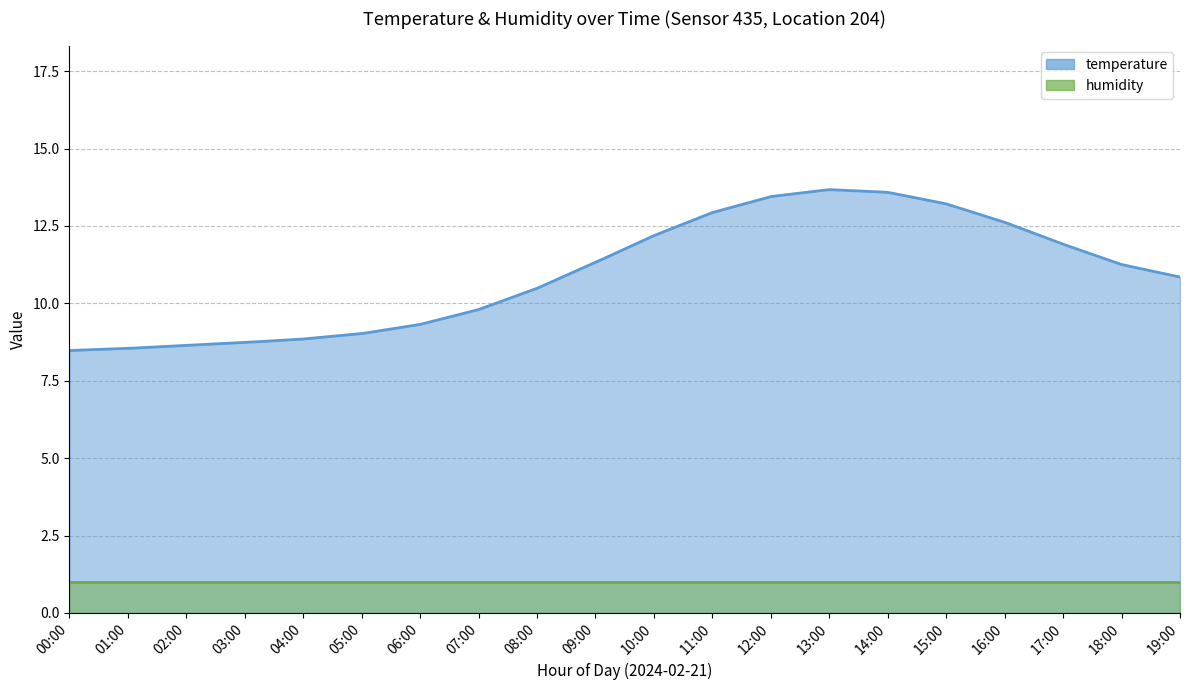

Where is the first local maximum for temperature?

13:00